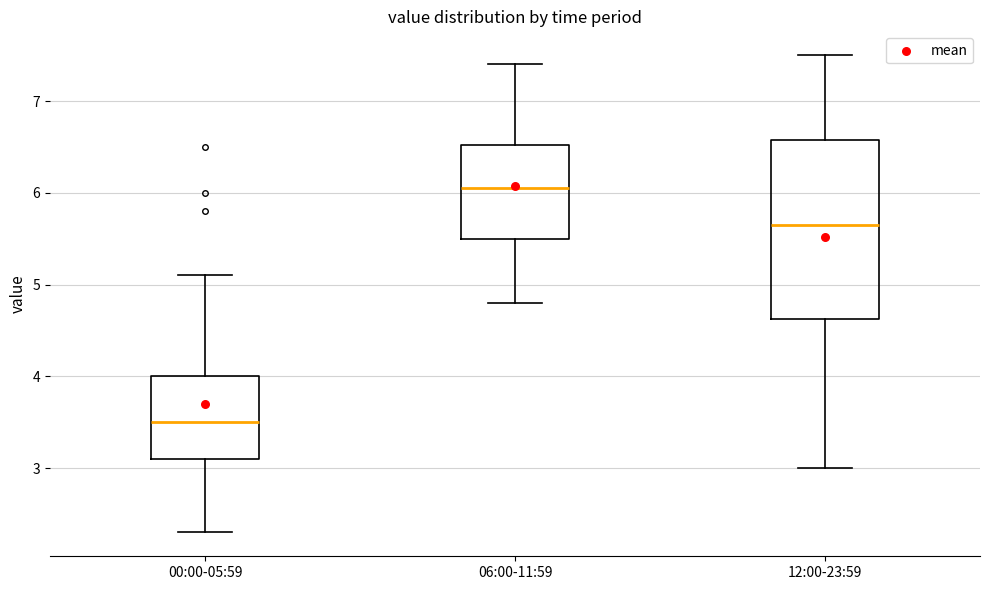

Where does the upper whisker of the box for 00:00-05:59 end on the y-axis? The values are not printed on the chart, so give them approximately, as read against the axis.

5.1